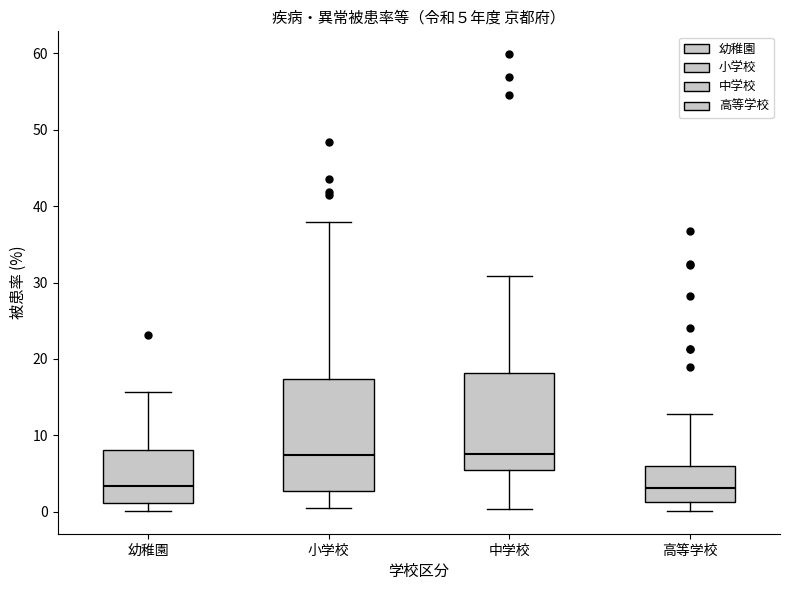

Which box is the tallest, from its lower edge to its upper edge?

小学校